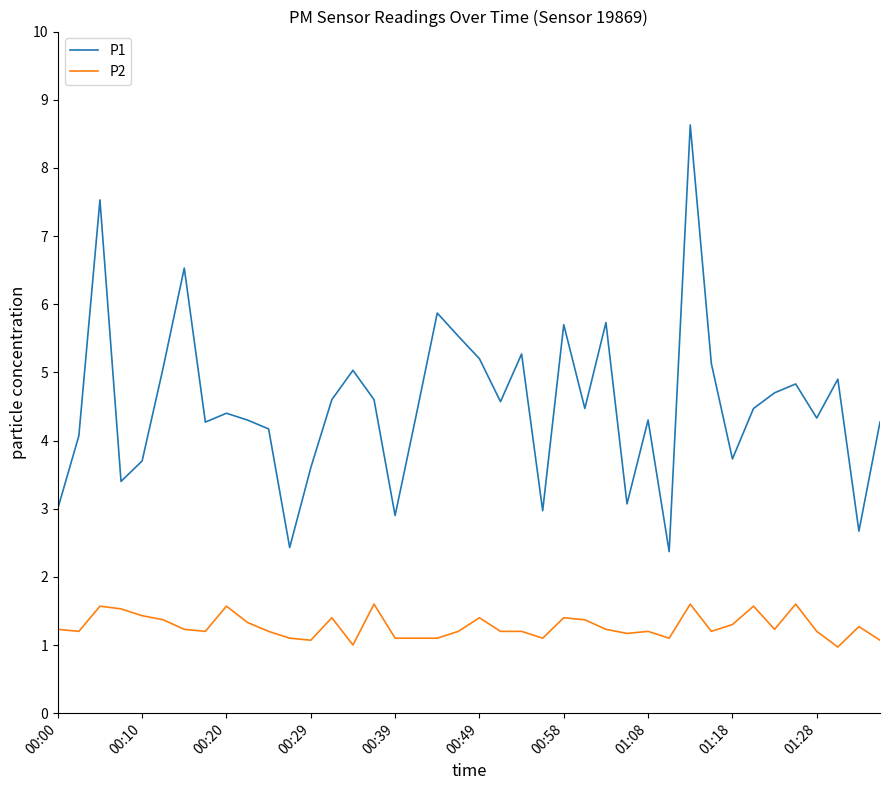

Which series has the largest range (max minus min)?

P1